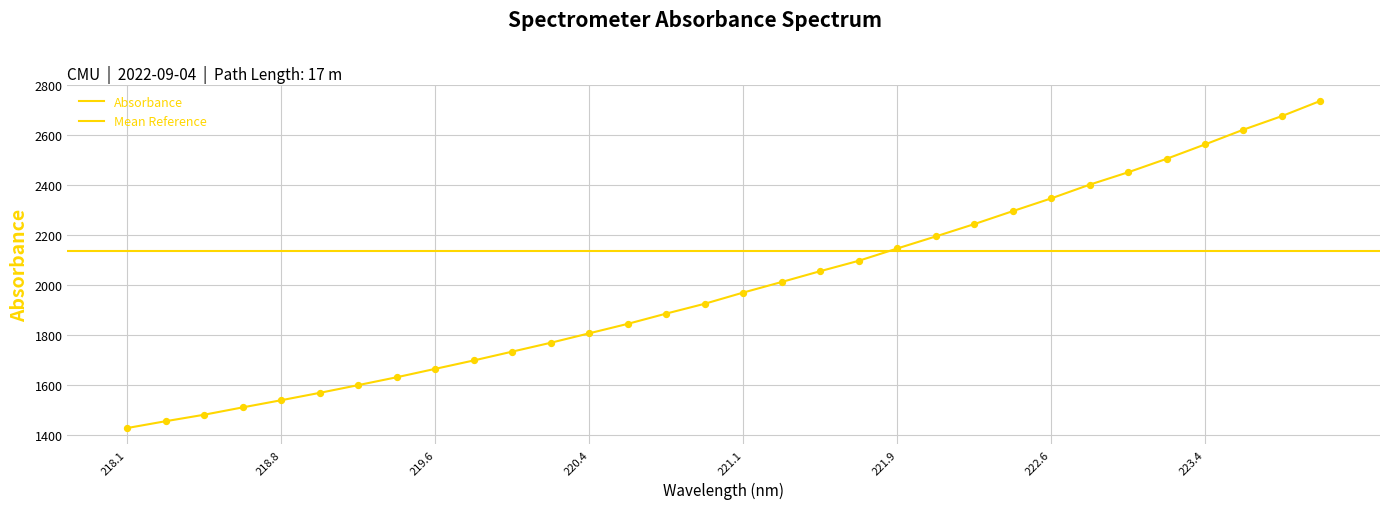

What is the change in value from 222.263 to 223.5987?

+377.1